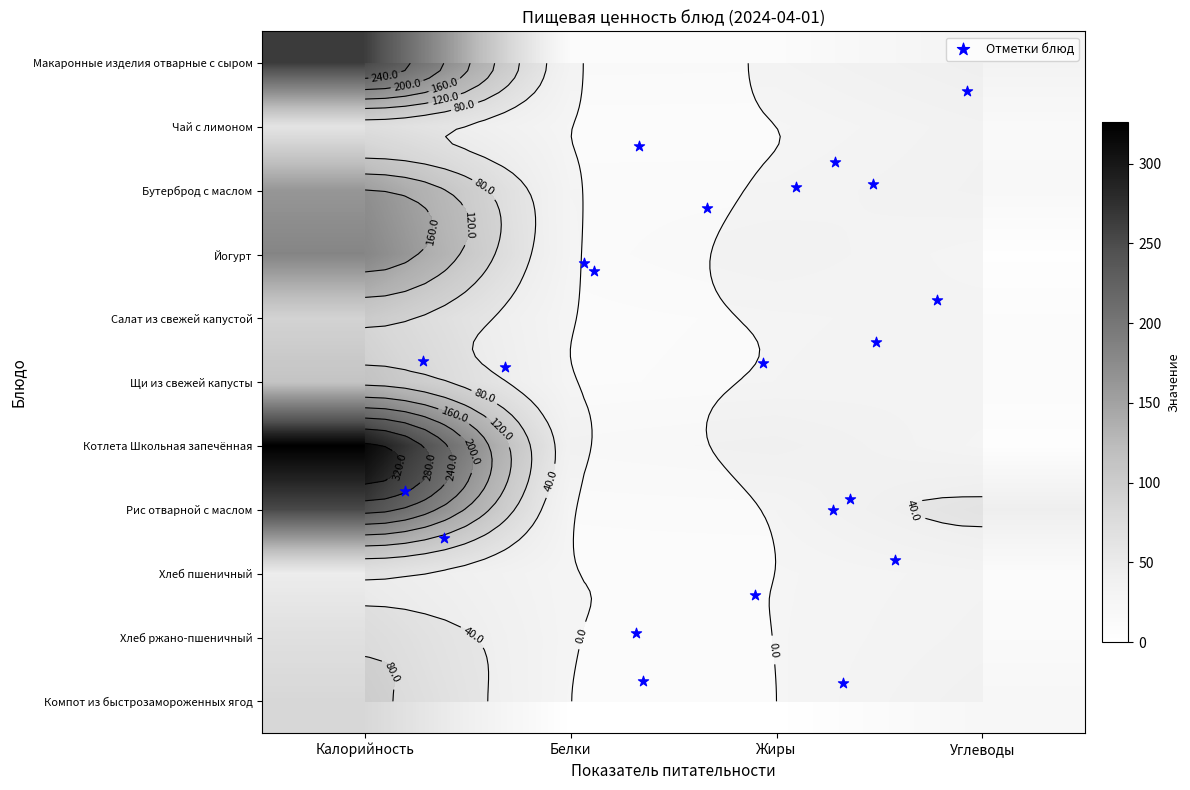

Reading left to right, list all the values displayed in this chart.

Макаронные изделия отварные с сыром: 264.0	11.2	10.3	31.8
Чай с лимоном: 62.5	0.3	0.1	15.2
Бутерброд с маслом: 162.2	6.4	7.3	17.8
Йогурт: 182.5	5.9	16.3	3.1
Салат из свежей капустой: 89.8	1.5	5.2	9.3
Щи из свежей капусты: 111.9	2.4	6.4	11.1
Котлета Школьная запечённая: 325.8	18.5	25.9	4.8
Рис отварной с маслом: 251.8	4.4	6.4	44.0
Хлеб пшеничный: 46.9	1.5	0.2	9.8
Хлеб ржано-пшеничный: 69.6	2.6	0.5	13.7
Компот из быстрозамороженных ягод: 83.3	0.1	0.0	20.7